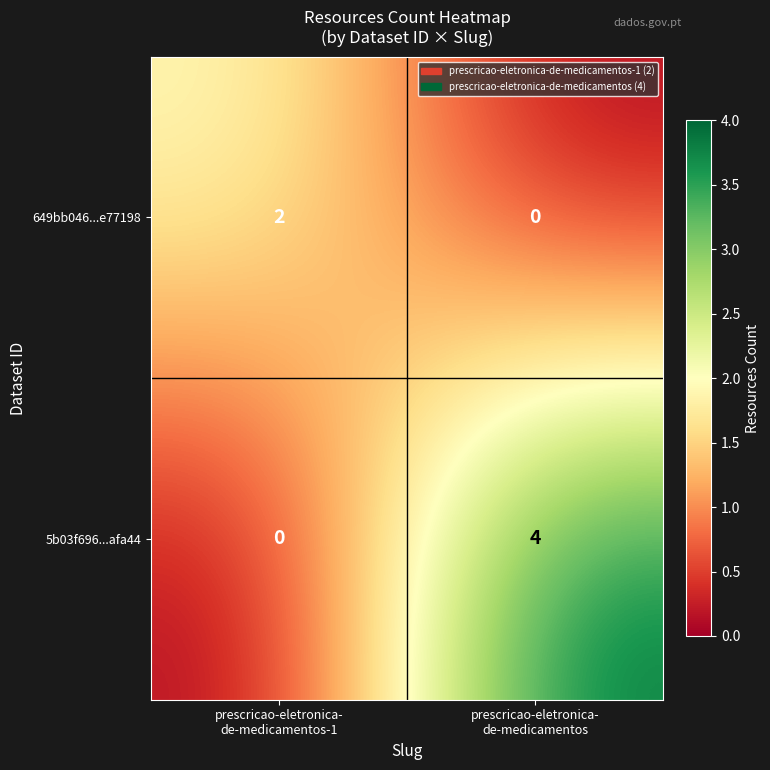

At how many categories does at least one series exceed 0?

2